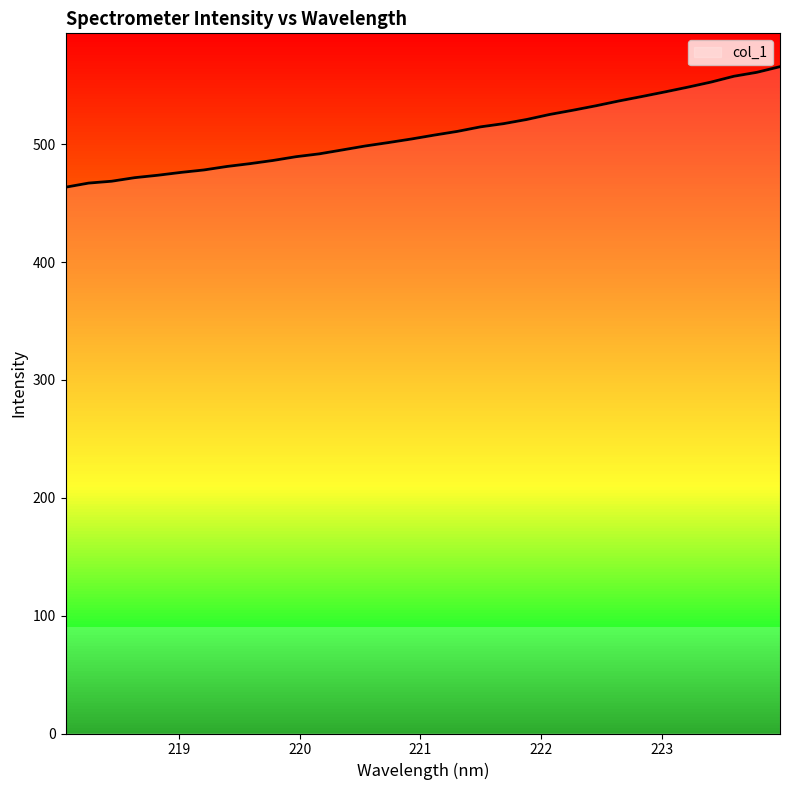

What is the smallest value displayed?

463.6